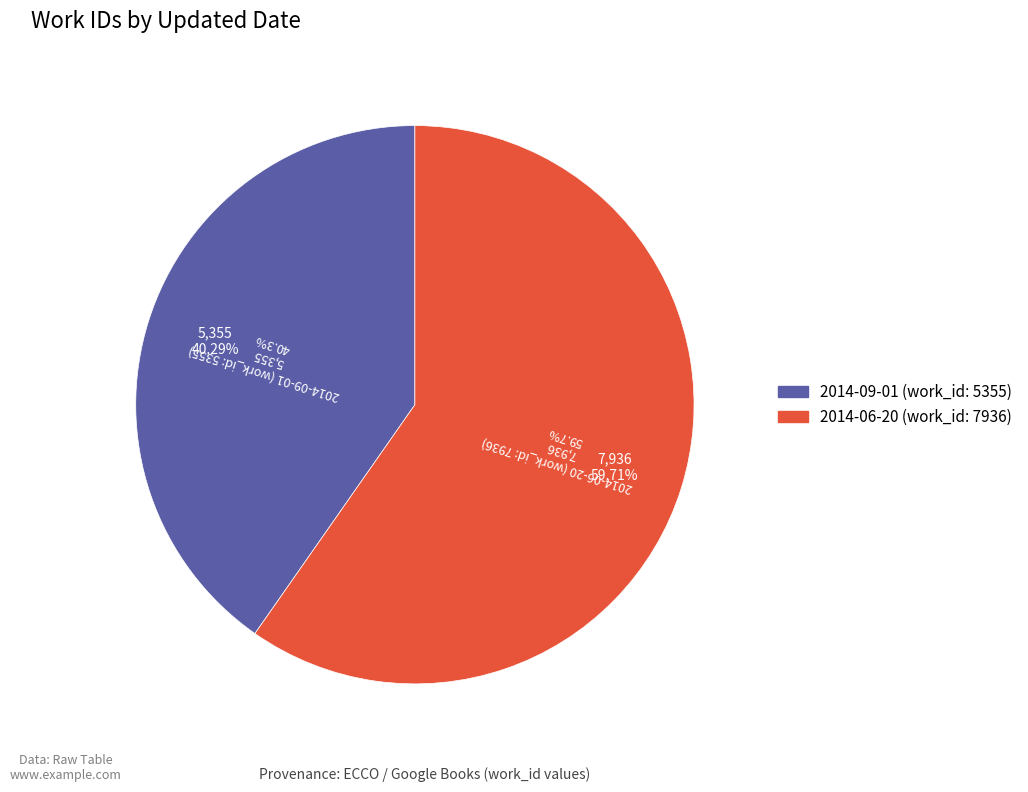

Count the number of slices in the pie.

2